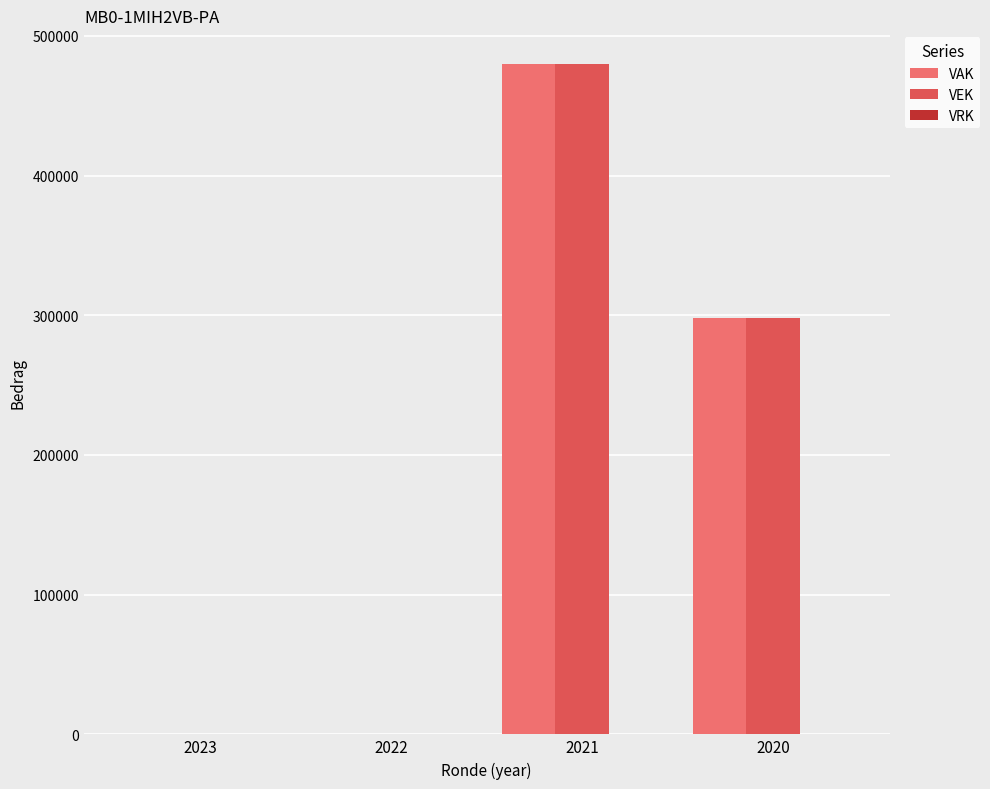

The value of VAK at 2023 is 0. True or false?

True